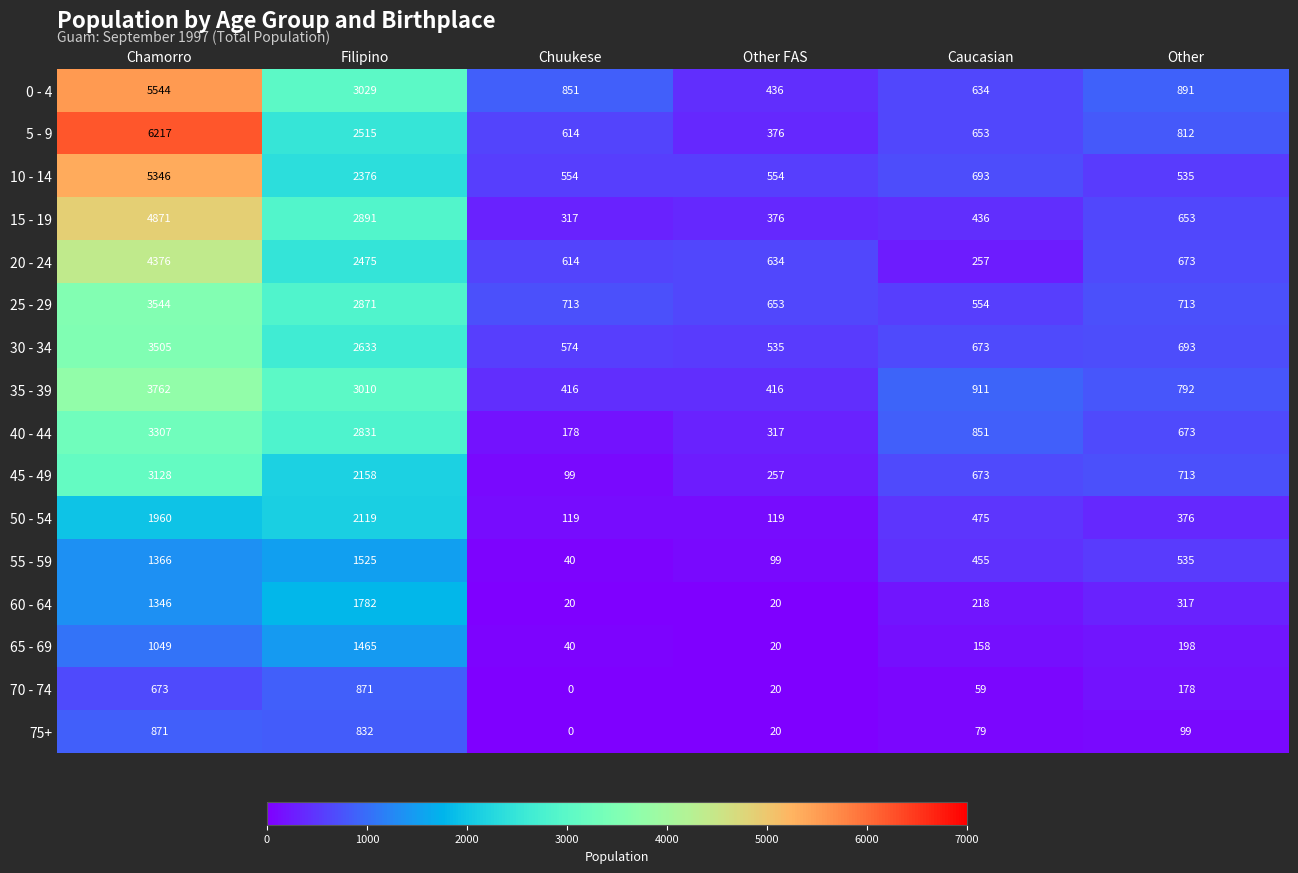

The 65 - 69 series shows 29 at Other FAS. True or false?

False